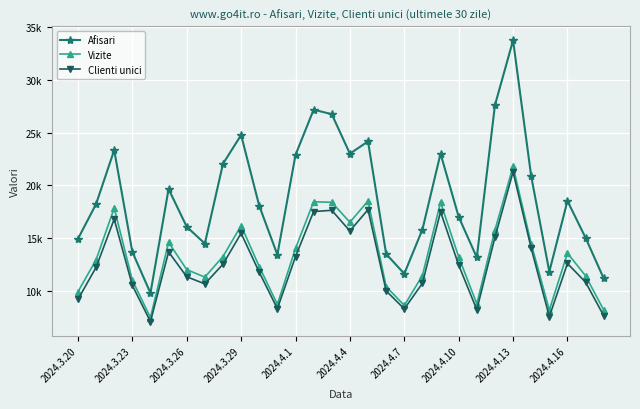

Is this an area chart (filled region under the line)?

No